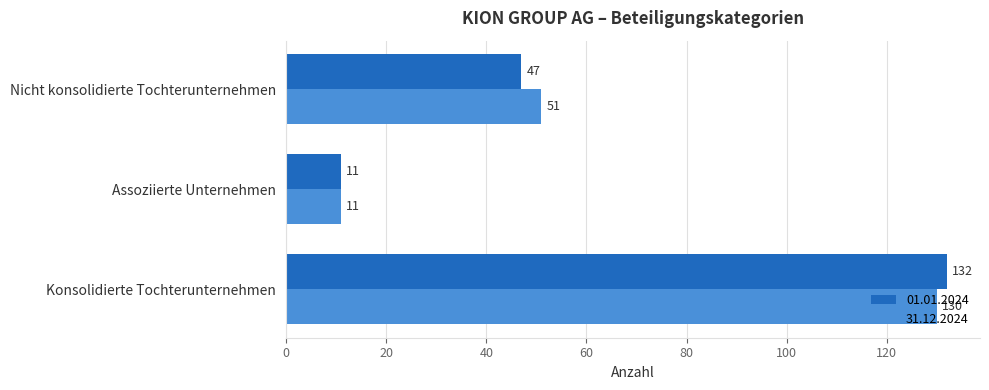

Rank the categories by 31.12.2024 value from highest to lowest.

Konsolidierte Tochterunternehmen, Nicht konsolidierte Tochterunternehmen, Assoziierte Unternehmen